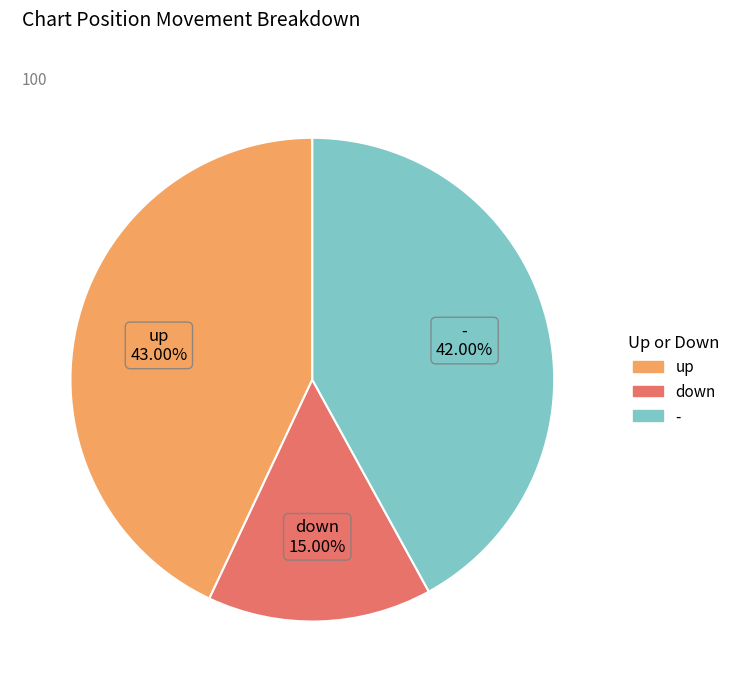

What percentage is NOT represented by -?

58.0%